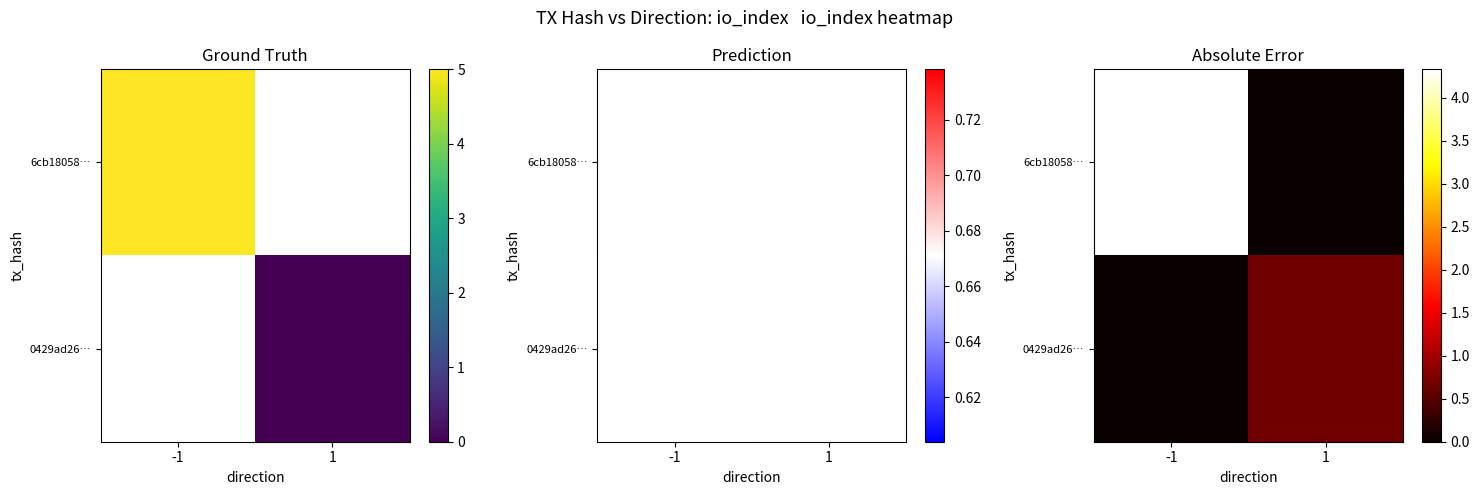

What is the average value of the 6cb18058… series?

2.2